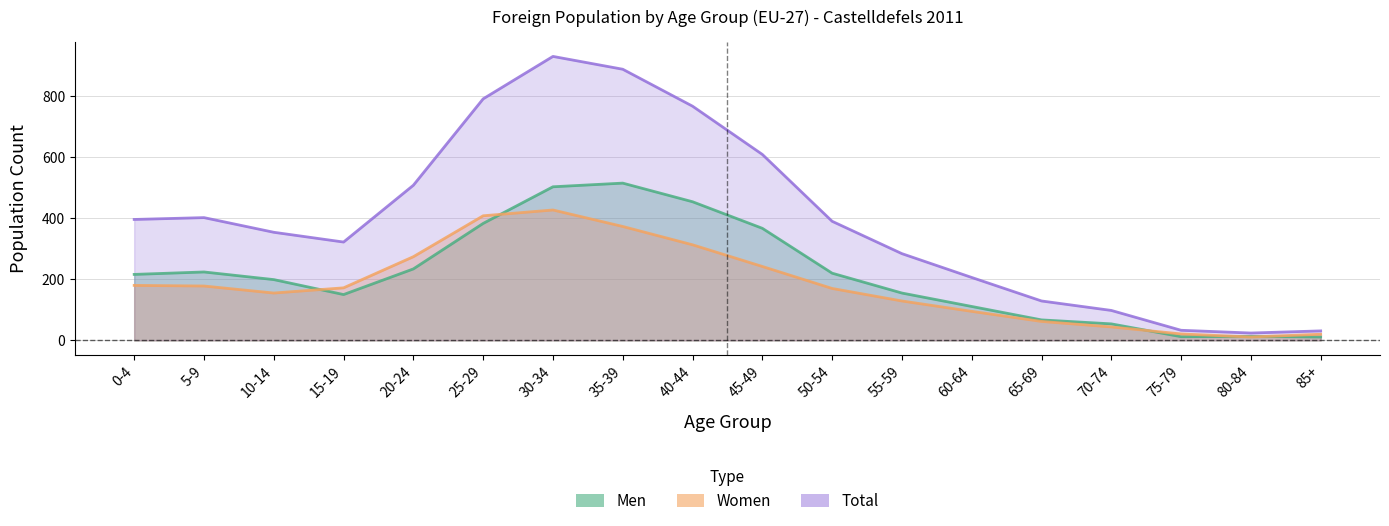

The Total series shows 98 at 70-74. True or false?

True